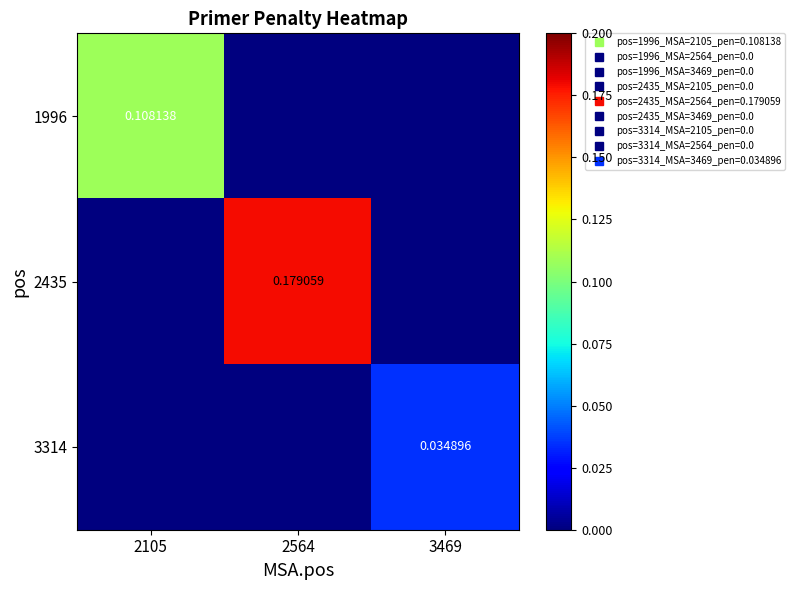

At which category is the sum across all series the highest?

2564